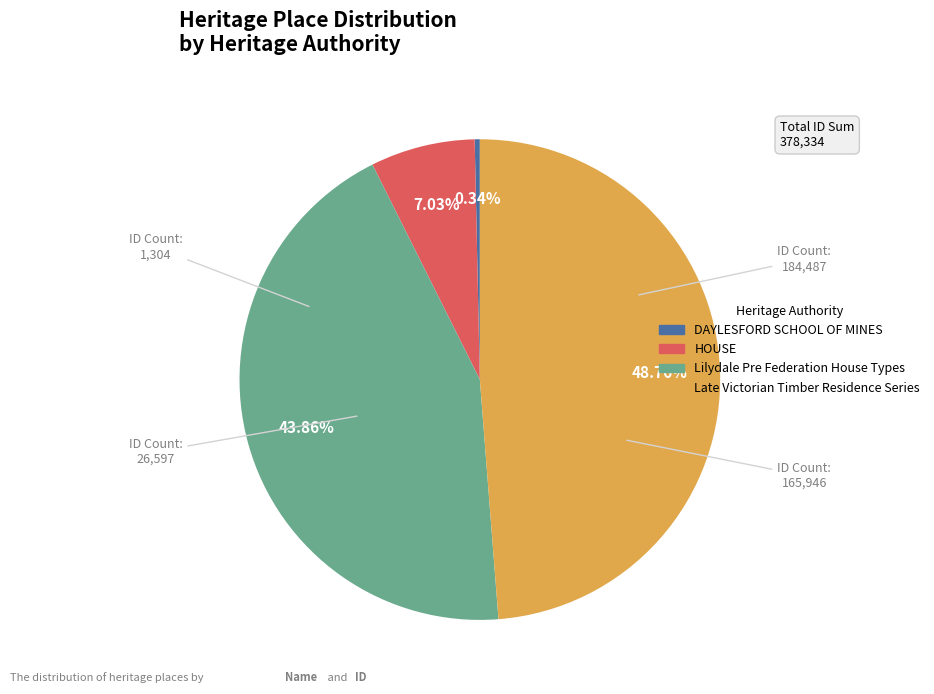

What is the smallest slice in the pie chart?

DAYLESFORD SCHOOL OF MINES